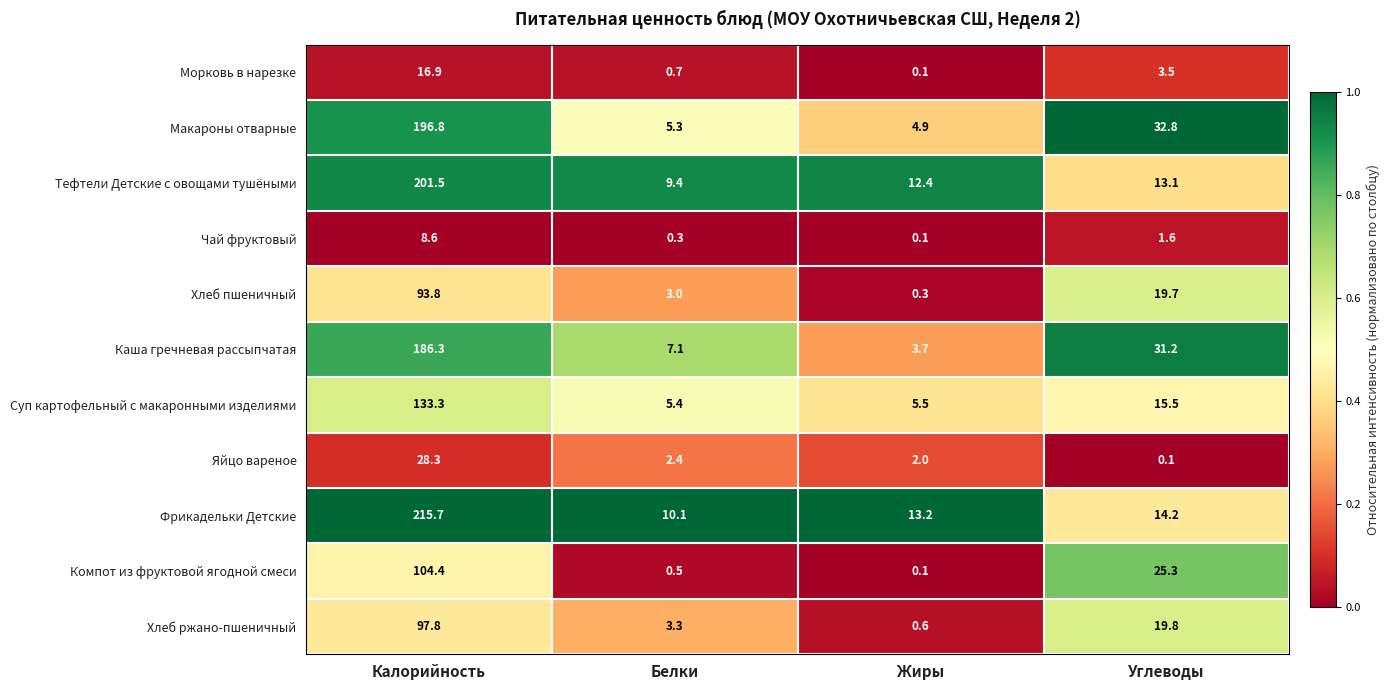

At Калорийность, list the series in order from smallest to largest.

Чай фруктовый, Морковь в нарезке, Яйцо вареное, Хлеб пшеничный, Хлеб ржано-пшеничный, Компот из фруктовой ягодной смеси, Суп картофельный с макаронными изделиями, Каша гречневая рассыпчатая, Макароны отварные, Тефтели Детские с овощами тушёными, Фрикадельки Детские